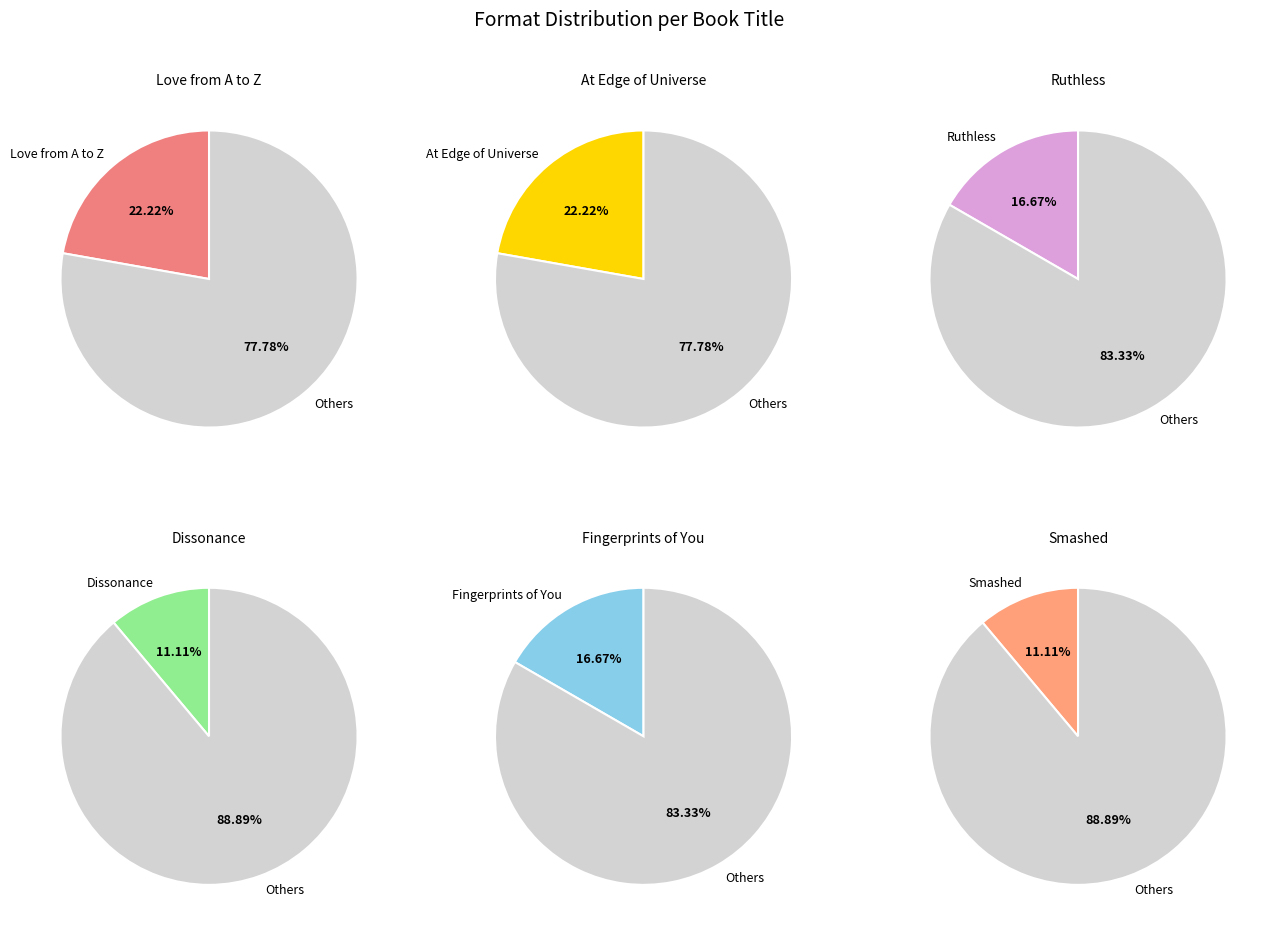

The At the Edge of the Universe slice represents 33% of the pie. True or false?

False